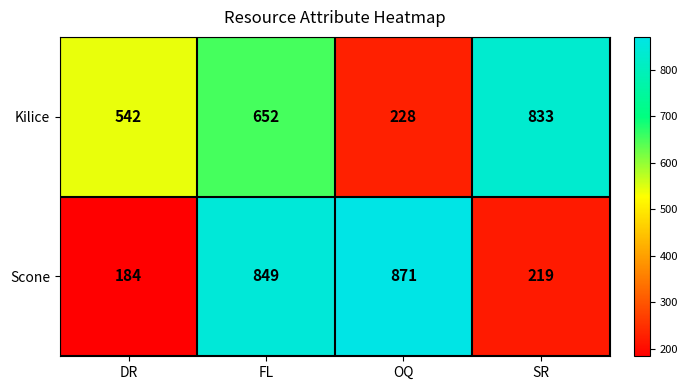

What is the average value of the Scone series?

531